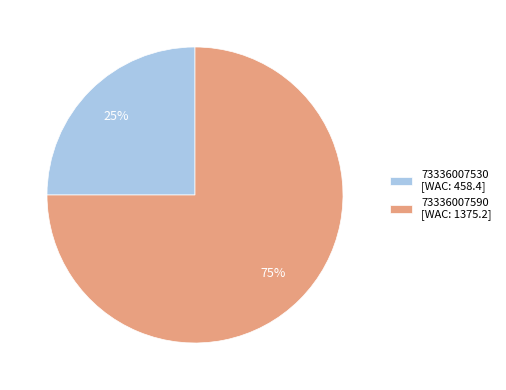

To the nearest percent, what is the difference between the 73336007590 and 73336007530 slice percentages?

50%